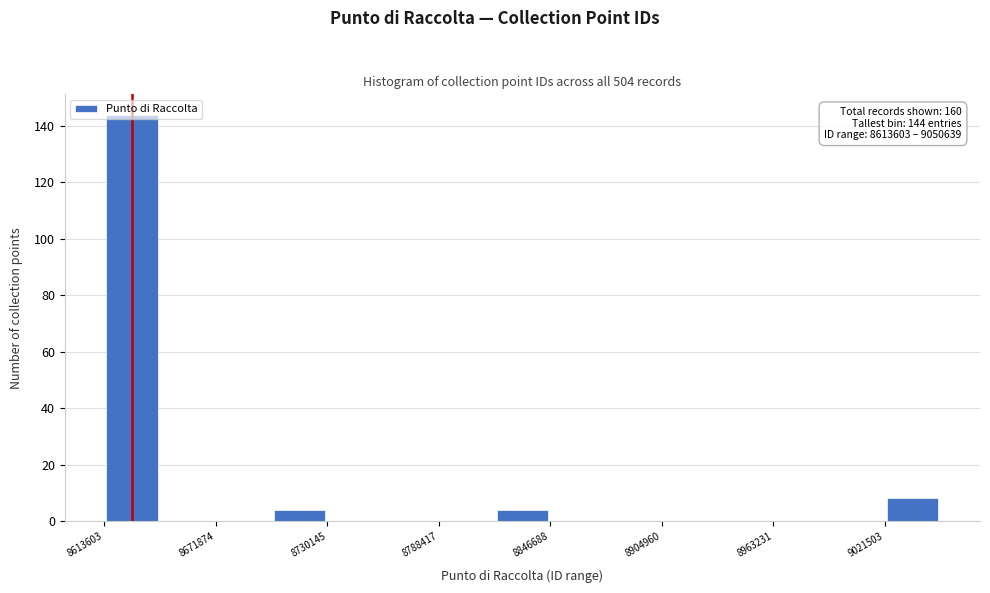

Around what value on the x-axis is the tallest bar? Give the approximate position of its centre, as read against the axis.

8630000